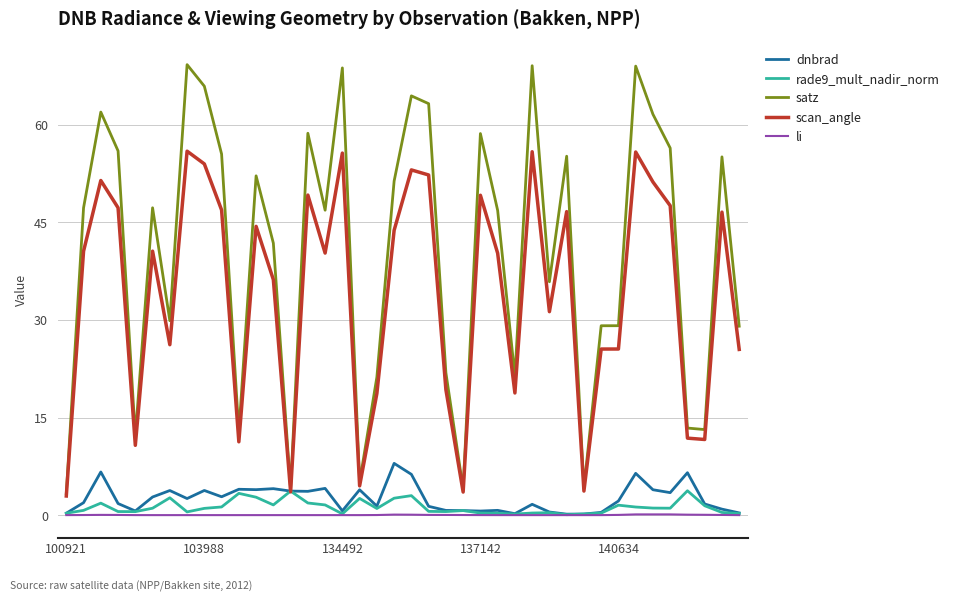

Which series has the largest range (max minus min)?

satz